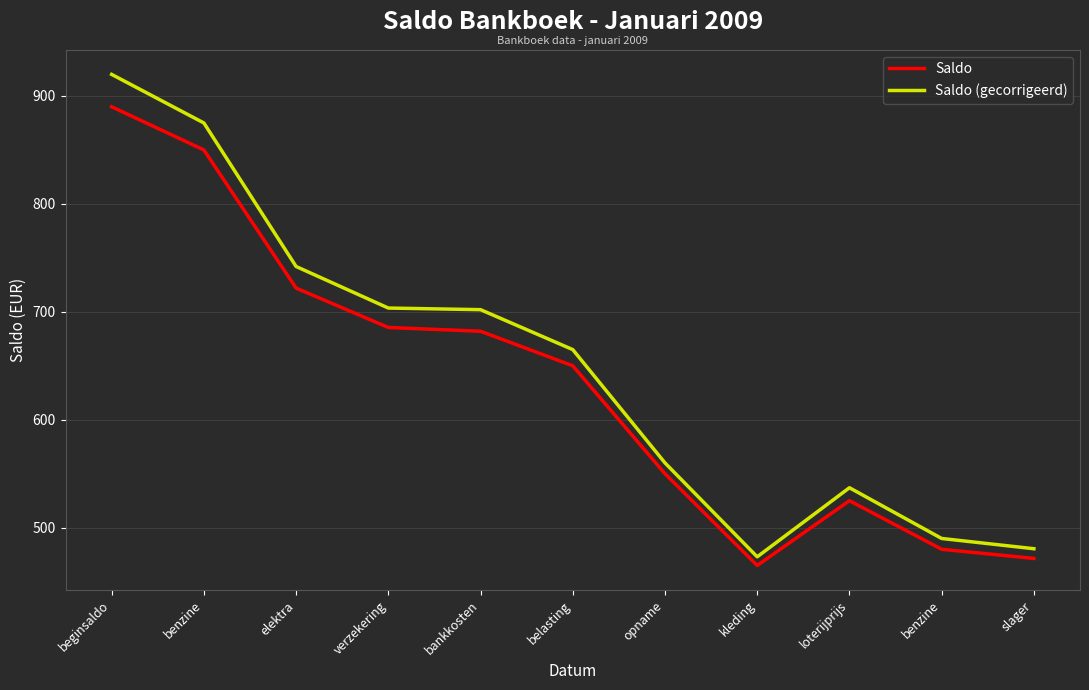

Is it true that Saldo (gecorrigeerd) equals 835.7 at slager?

False